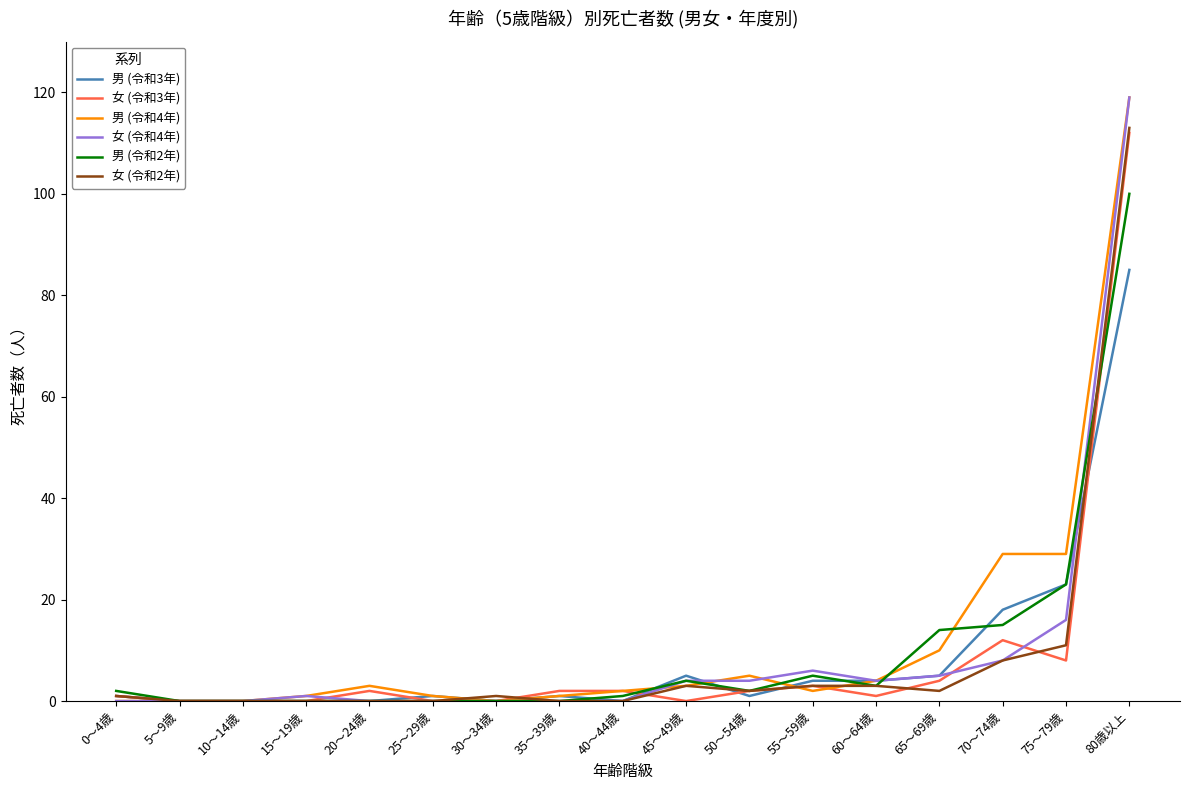

What is the difference between the 男 (令和2年) values at 45～49歳 and 55～59歳?

1